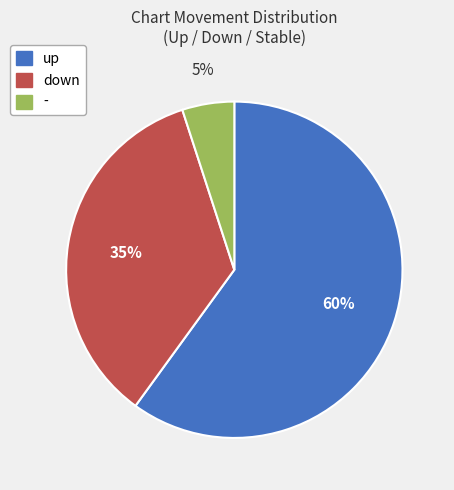

To the nearest percent, what portion does down represent?

35%